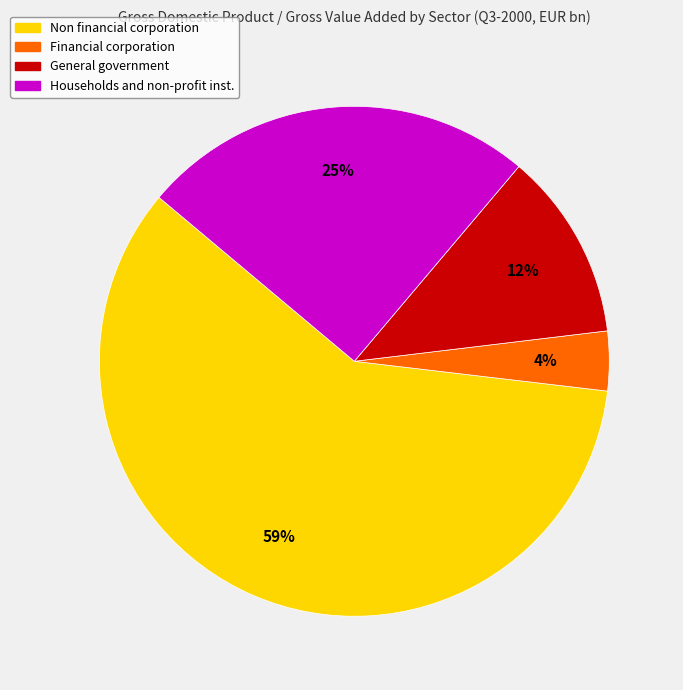

To the nearest percent, what is the difference between the largest and smallest slice percentages?

55%